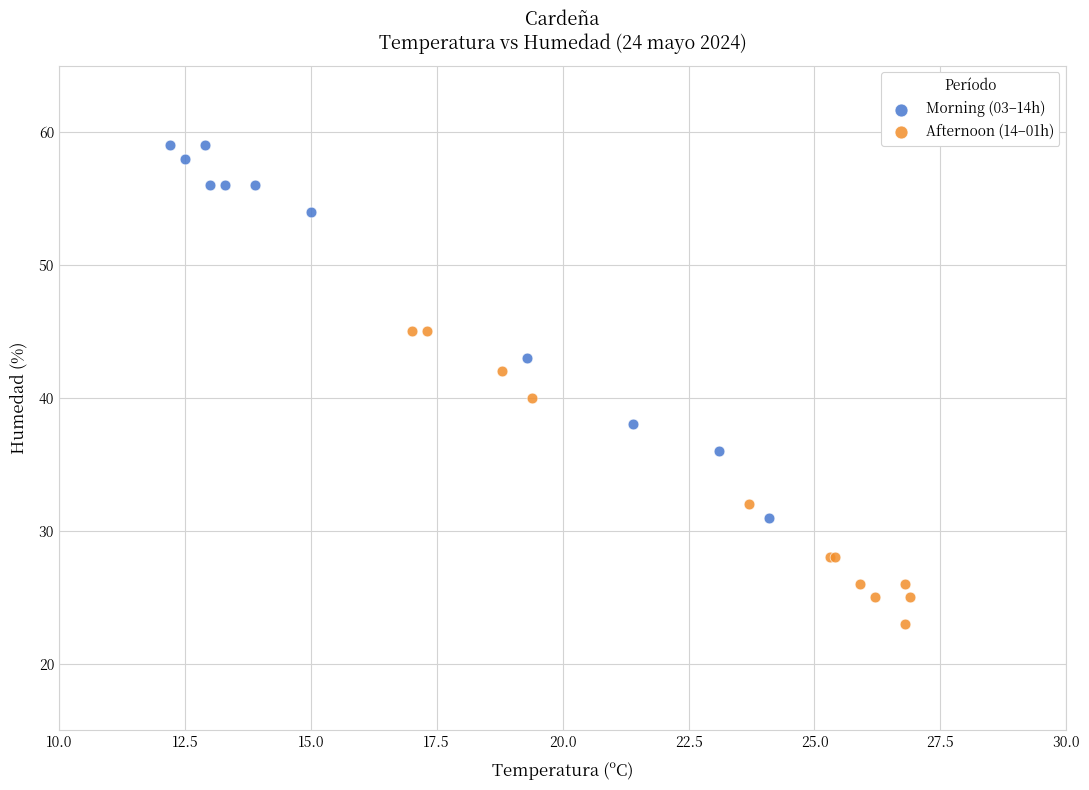

Which series has the largest Y range (max minus min)?

Morning (03–14h)